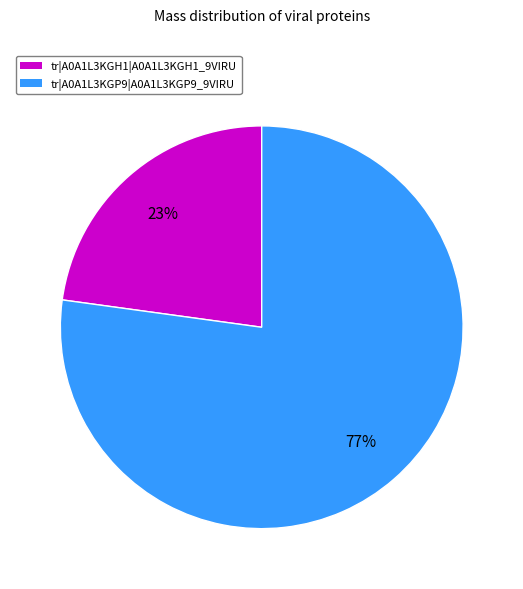

Between tr|A0A1L3KGP9|A0A1L3KGP9_9VIRU and tr|A0A1L3KGH1|A0A1L3KGH1_9VIRU, which is larger?

tr|A0A1L3KGP9|A0A1L3KGP9_9VIRU